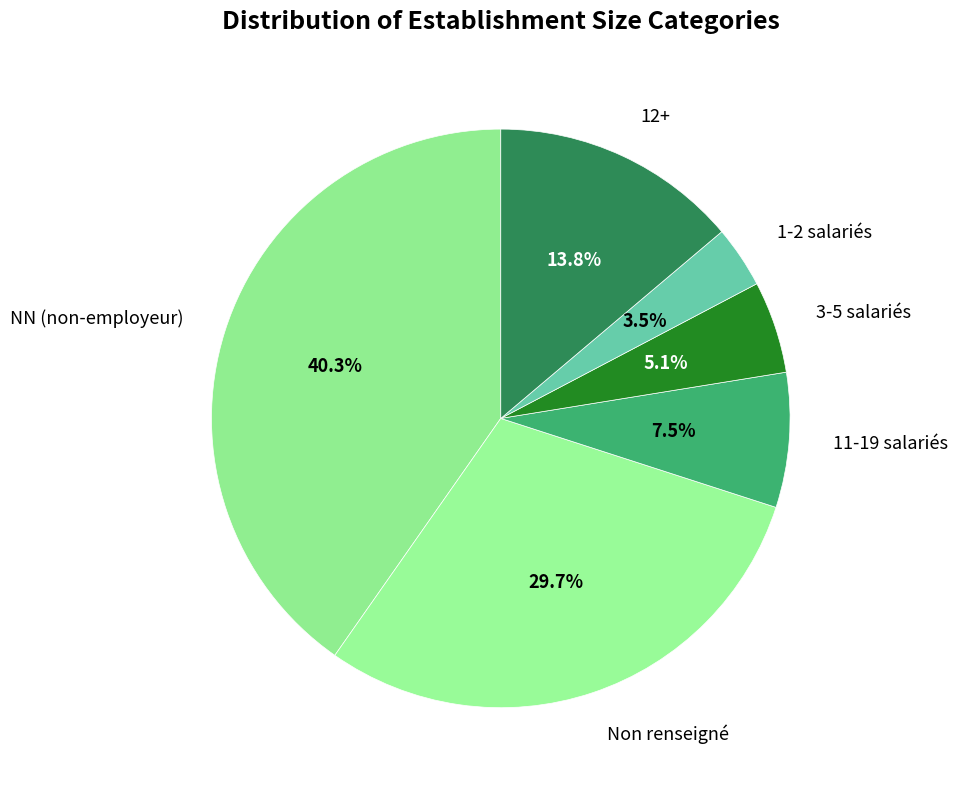

What portion of the pie excludes 12+?

86.2%